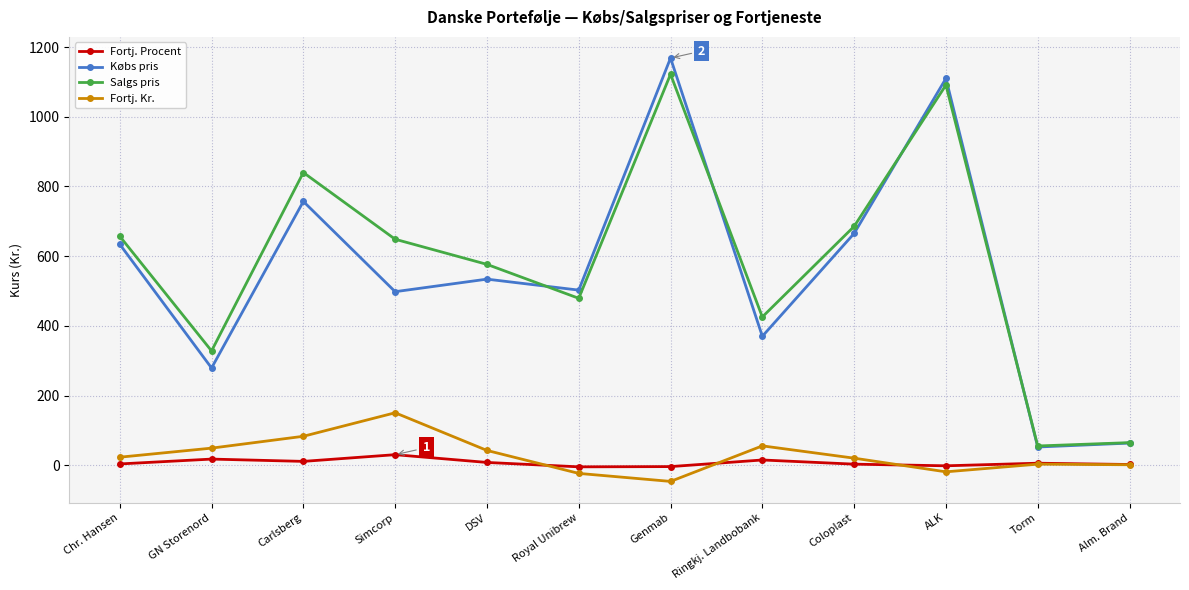

At which label does Købs pris first exceed 534?

Chr. Hansen